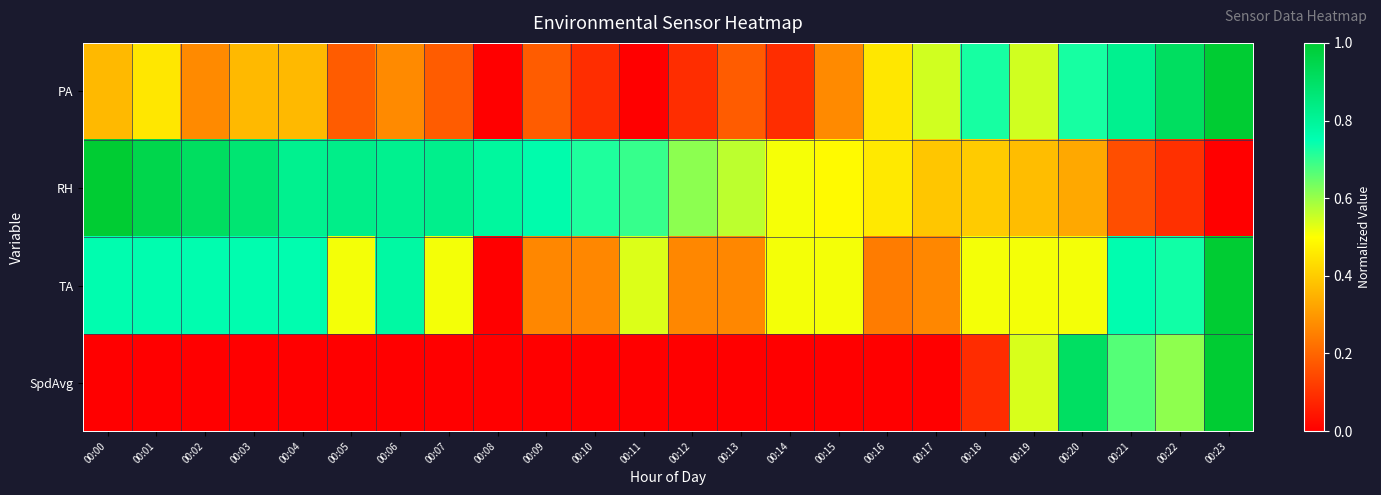

Rank the series by their average value, from lowest to highest.

SpdAvg, PA, TA, RH